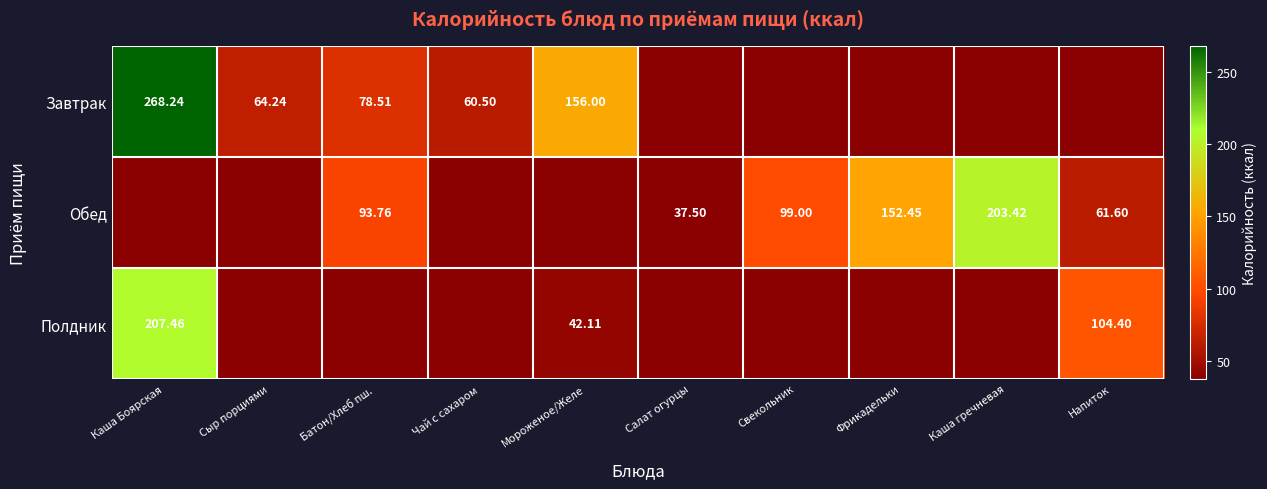

What is the total value across all series at Сыр порциями?

64.2